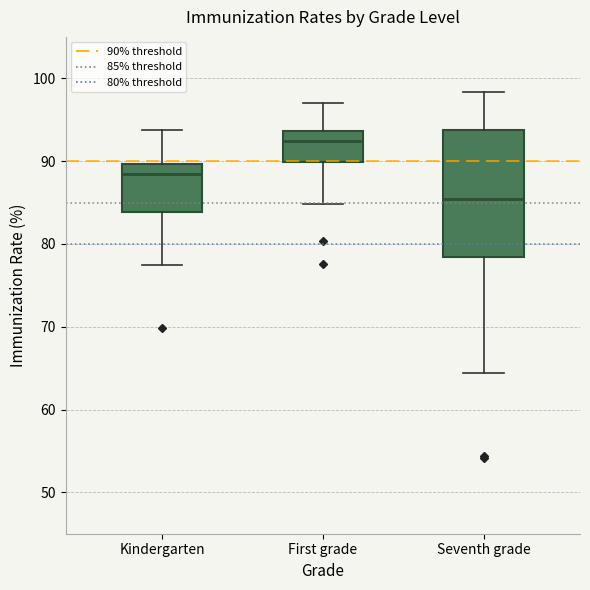

Which box's median line is the lowest?

Seventh grade